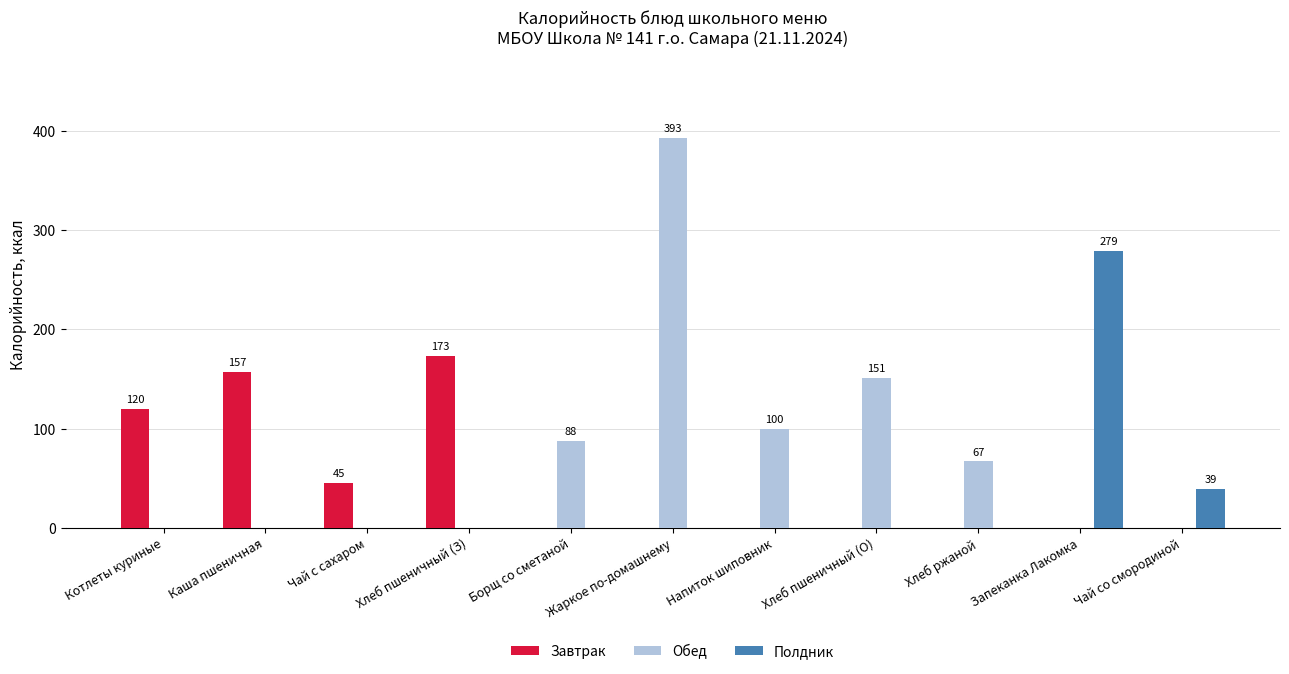

What is the greatest value displayed?

393